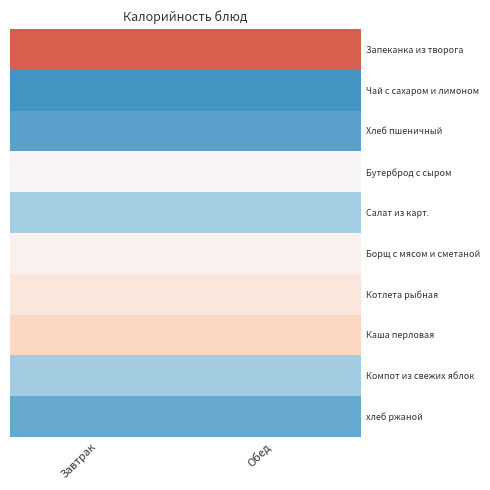

List the series in order of their peak value, lowest first.

Чай с сахаром и лимоном, Хлеб пшеничный, хлеб ржаной, Компот из свежих яблок, Салат из карт., Бутерброд с сыром, Борщ с мясом и сметаной, Котлета рыбная, Каша перловая, Запеканка из творога